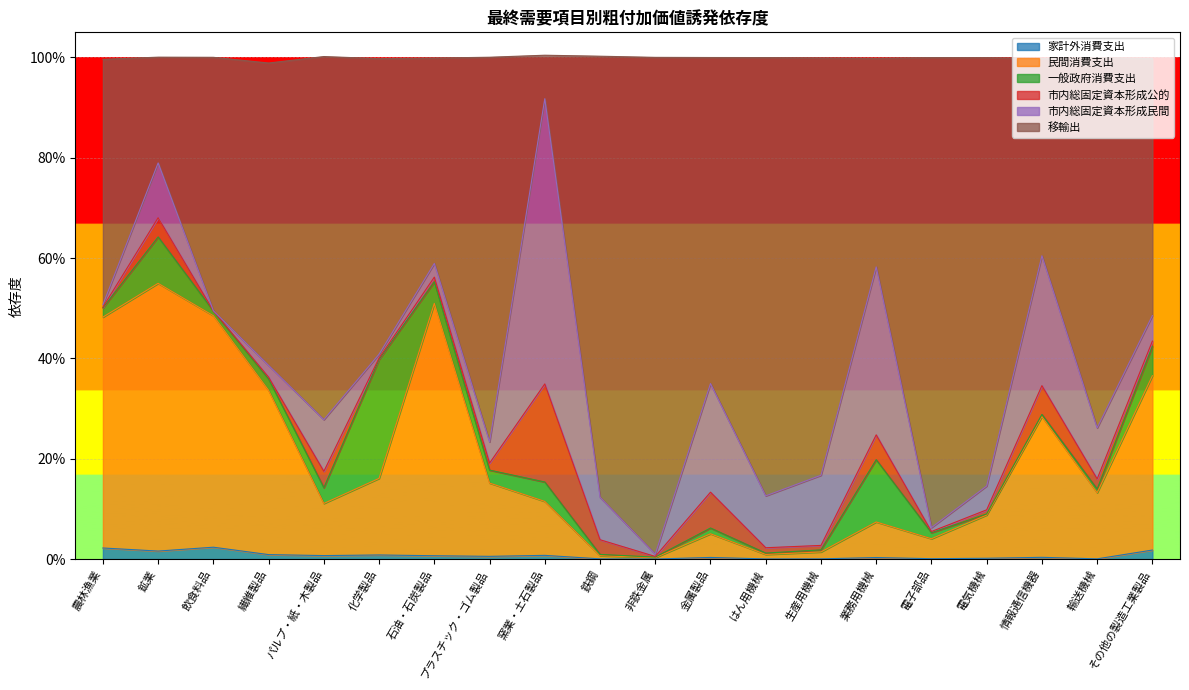

What are all the series names shown in the legend?

家計外消費支出, 民間消費支出, 一般政府消費支出, 市内総固定資本形成公的, 市内総固定資本形成民間, 移輸出